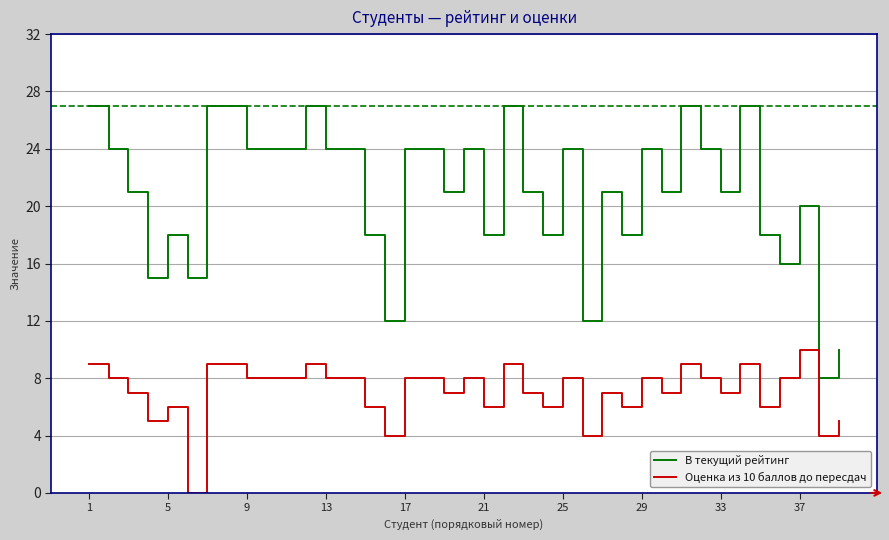

List the series in order of their overall mean, highest first.

В текущий рейтинг, Оценка из 10 баллов до пересдач